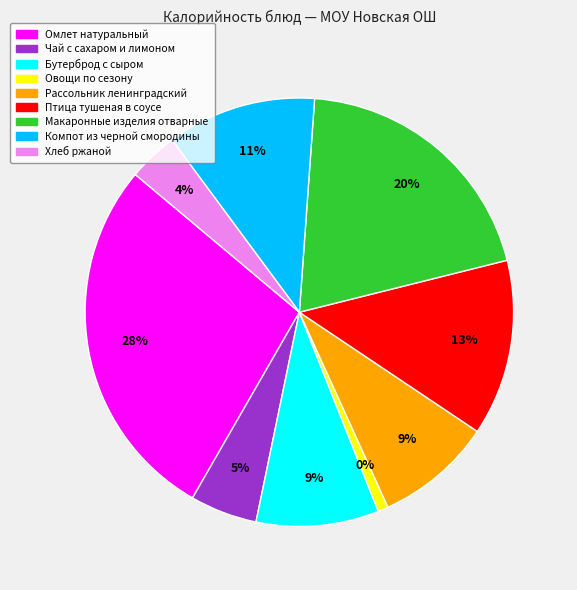

Do Омлет натуральный and Макаронные изделия отварные together represent more than half of the pie?

No